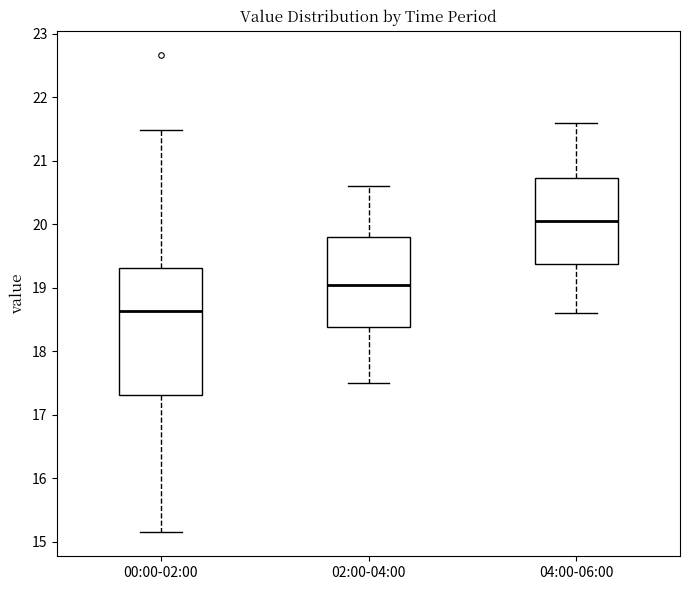

Reading left to right, transcribe this box plot: for each box, give where its median line is, the range the box spans, and where its two whiskers end, as read against the y-axis. The values are not printed on the chart, so give them approximately, as read against the axis.

00:00-02:00: median 18.6, box 17.3 to 19.3, whiskers 15.2 to 21.5
02:00-04:00: median 19.1, box 18.4 to 19.8, whiskers 17.5 to 20.6
04:00-06:00: median 20.1, box 19.4 to 20.7, whiskers 18.6 to 21.6